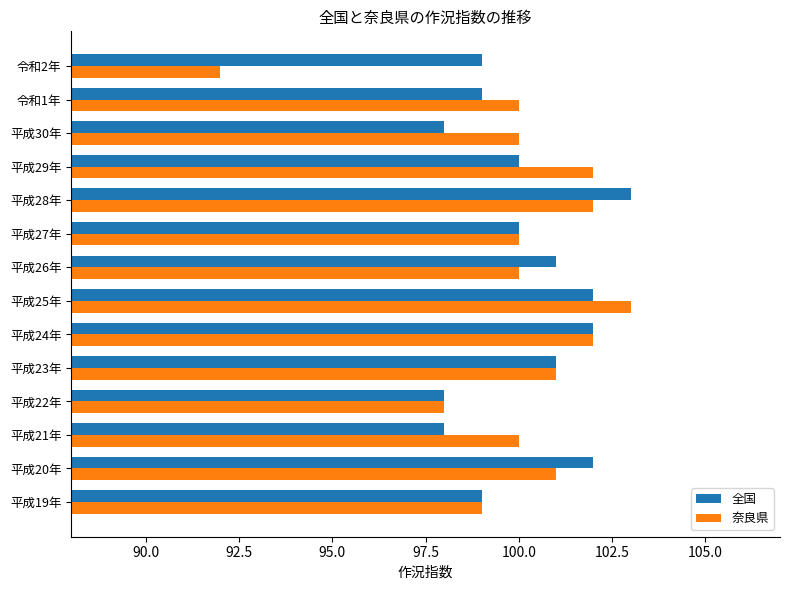

True or false: 全国 has a value of 98 at 平成30年.

True